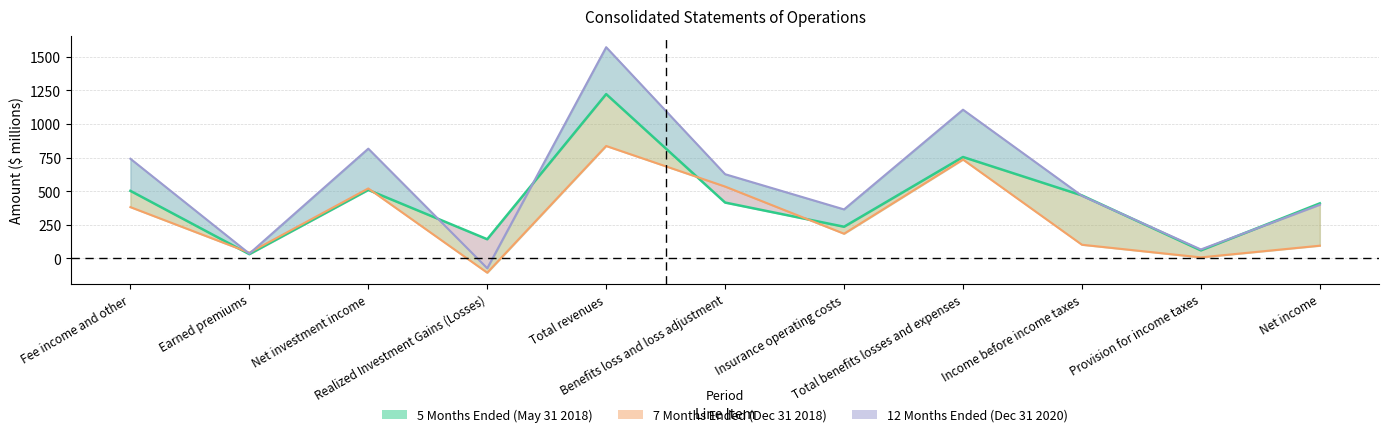

What is the label of the 7th point from the left?

Insurance operating costs